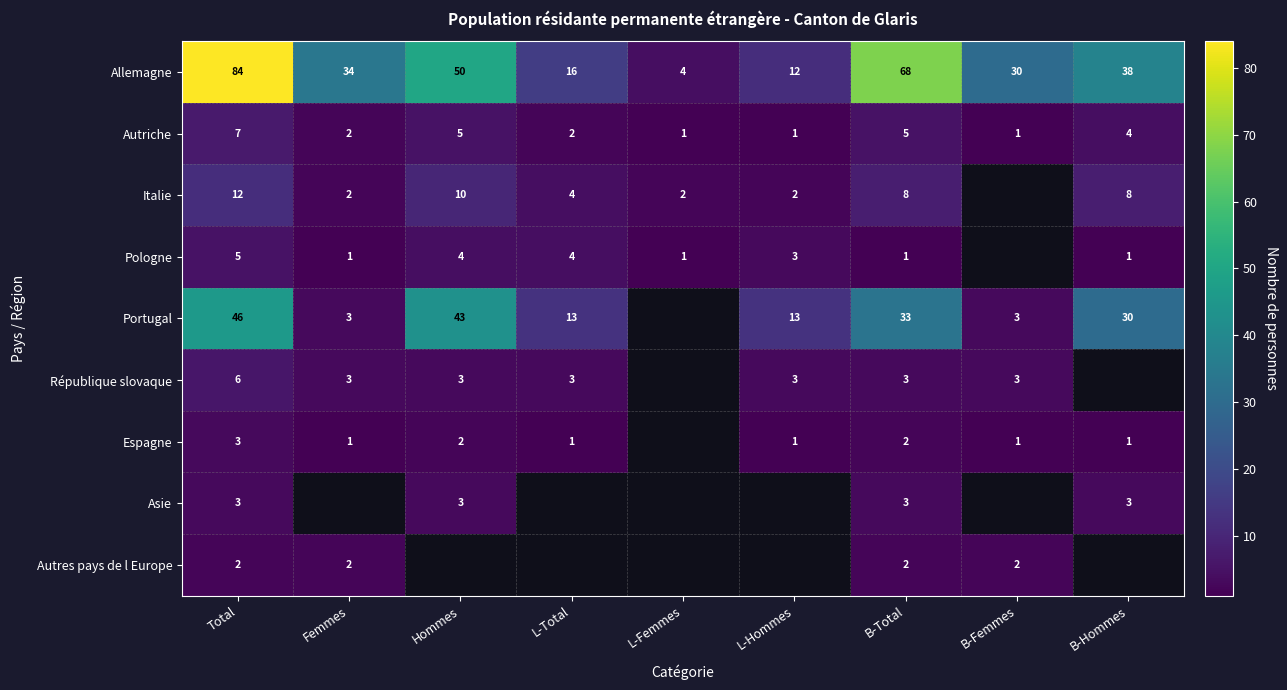

What is the approximate value of Allemagne at B-Hommes, to the nearest 5?

40